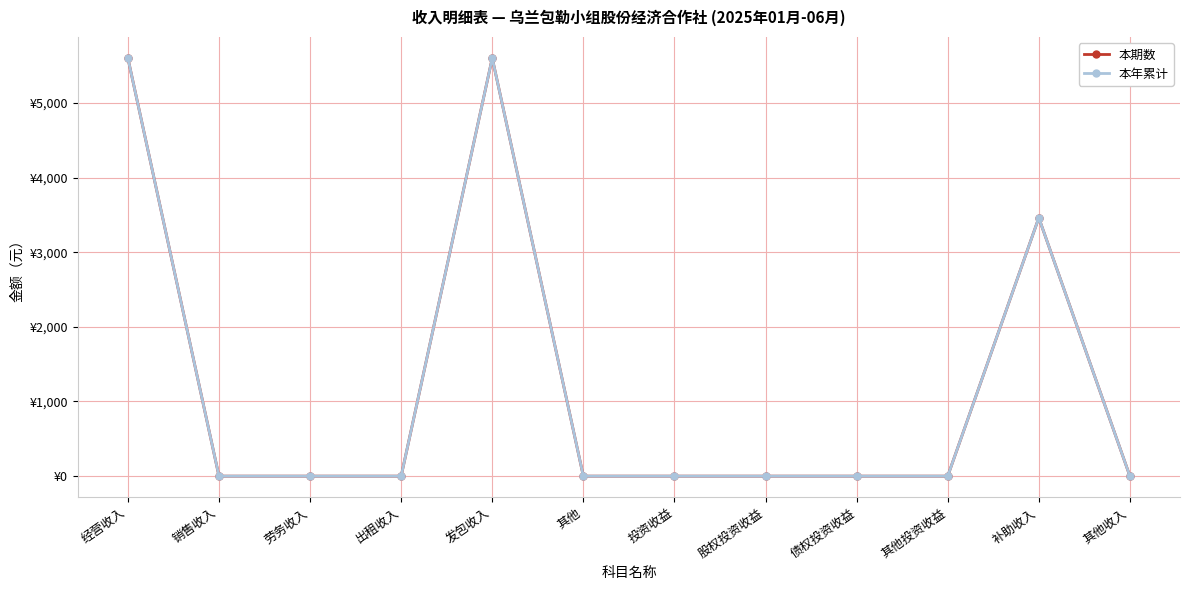

At which category is the sum across all series the highest?

经营收入